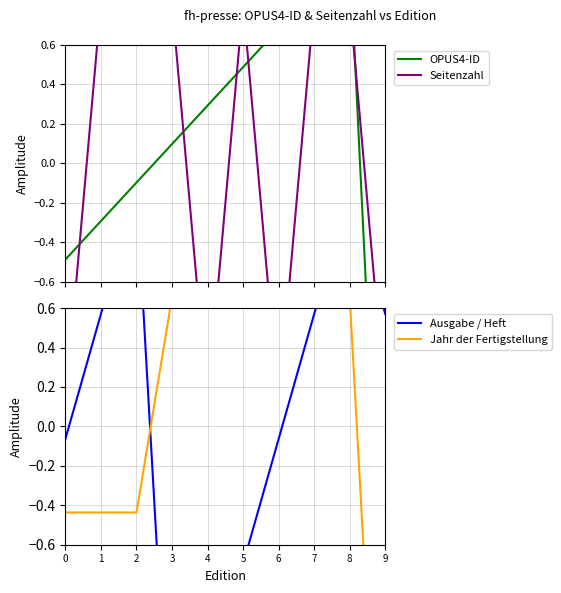

True or false: Ausgabe / Heft has more than 0 interior local peaks.

True